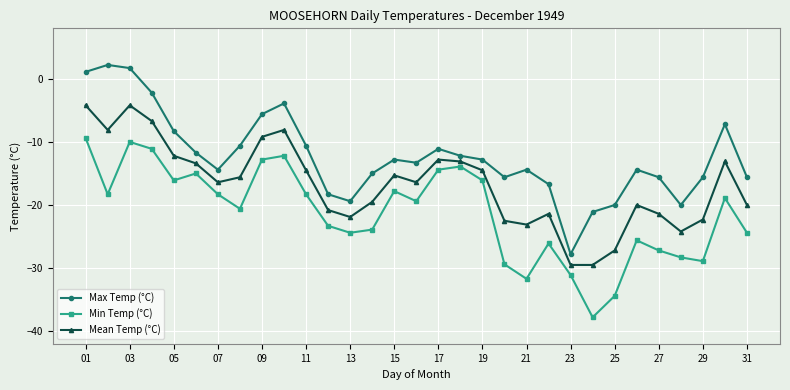

Which series has the largest total across all categories?

Max Temp (°C)